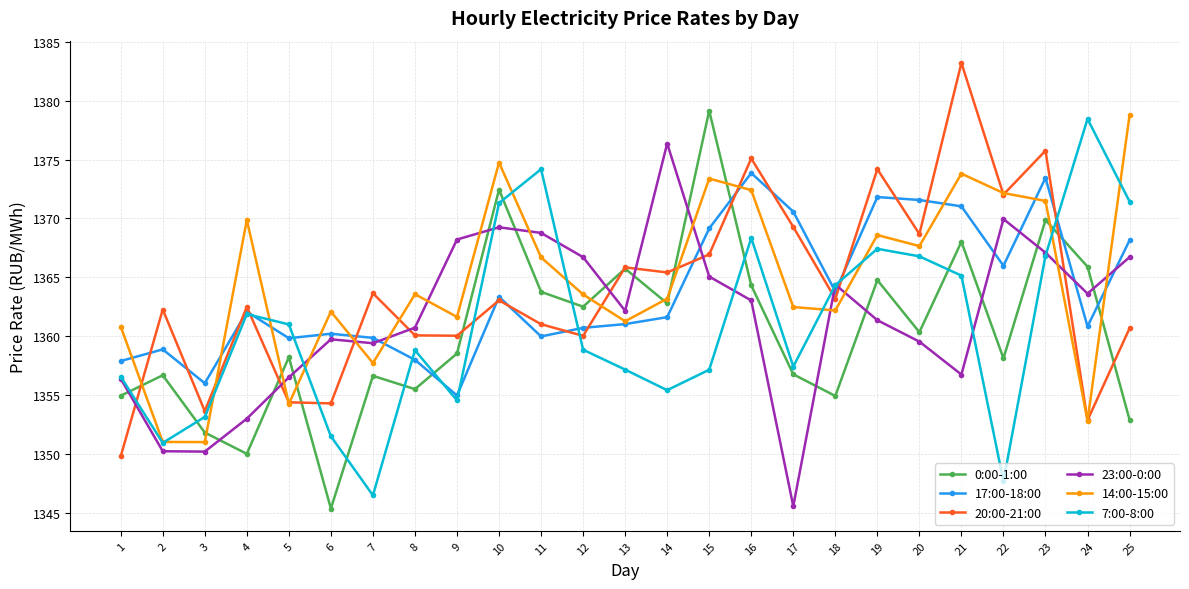

What is the value of the 0:00-1:00 point at the 23rd from the left?

1369.9